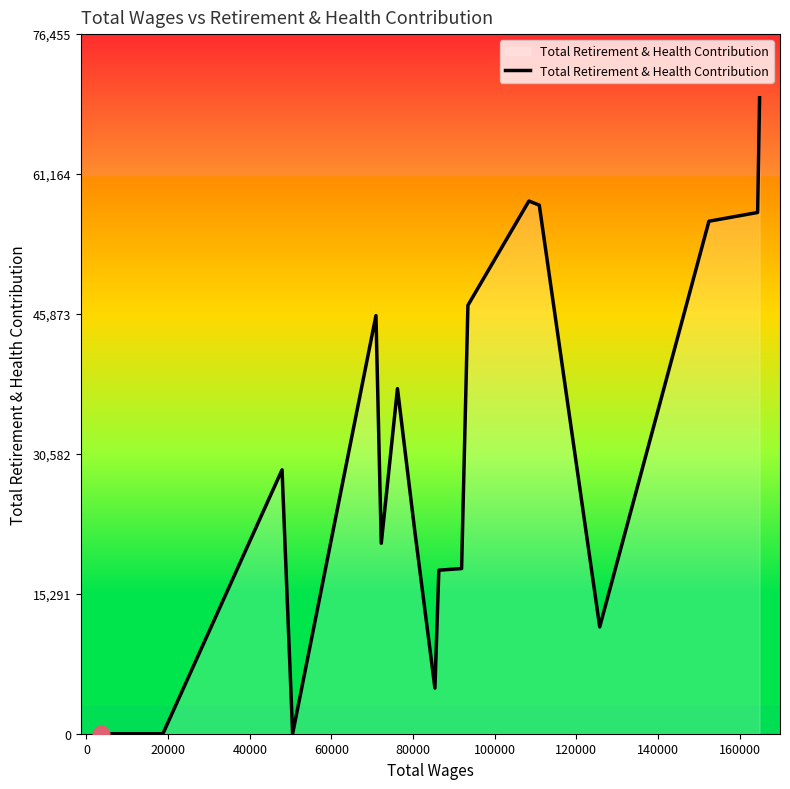

How many values are below 22334?

9